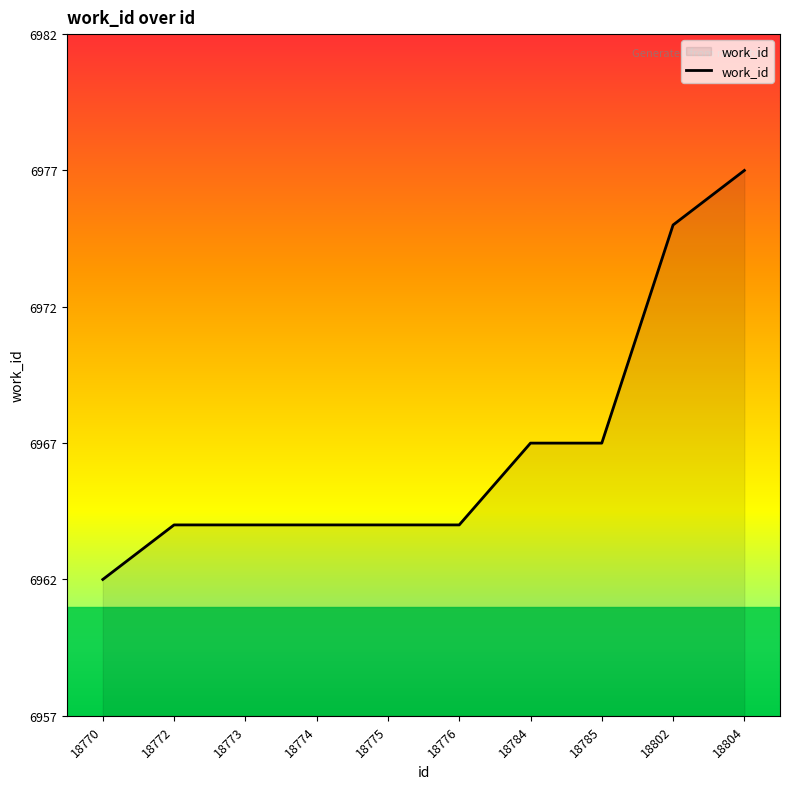

Read the value at 18773, to the nearest 5.

6965